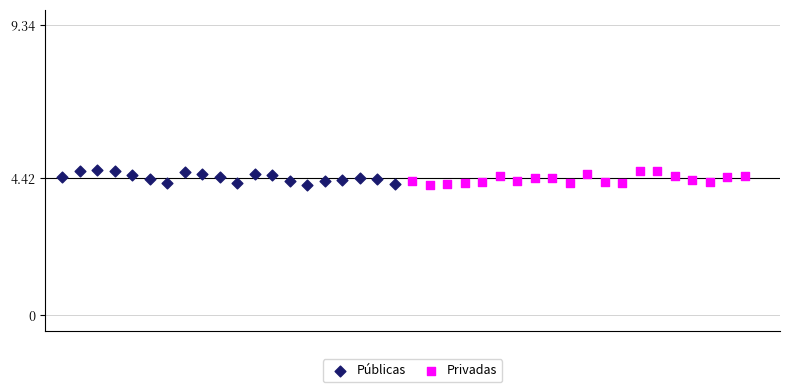

What are all the series names shown in the legend?

Públicas, Privadas